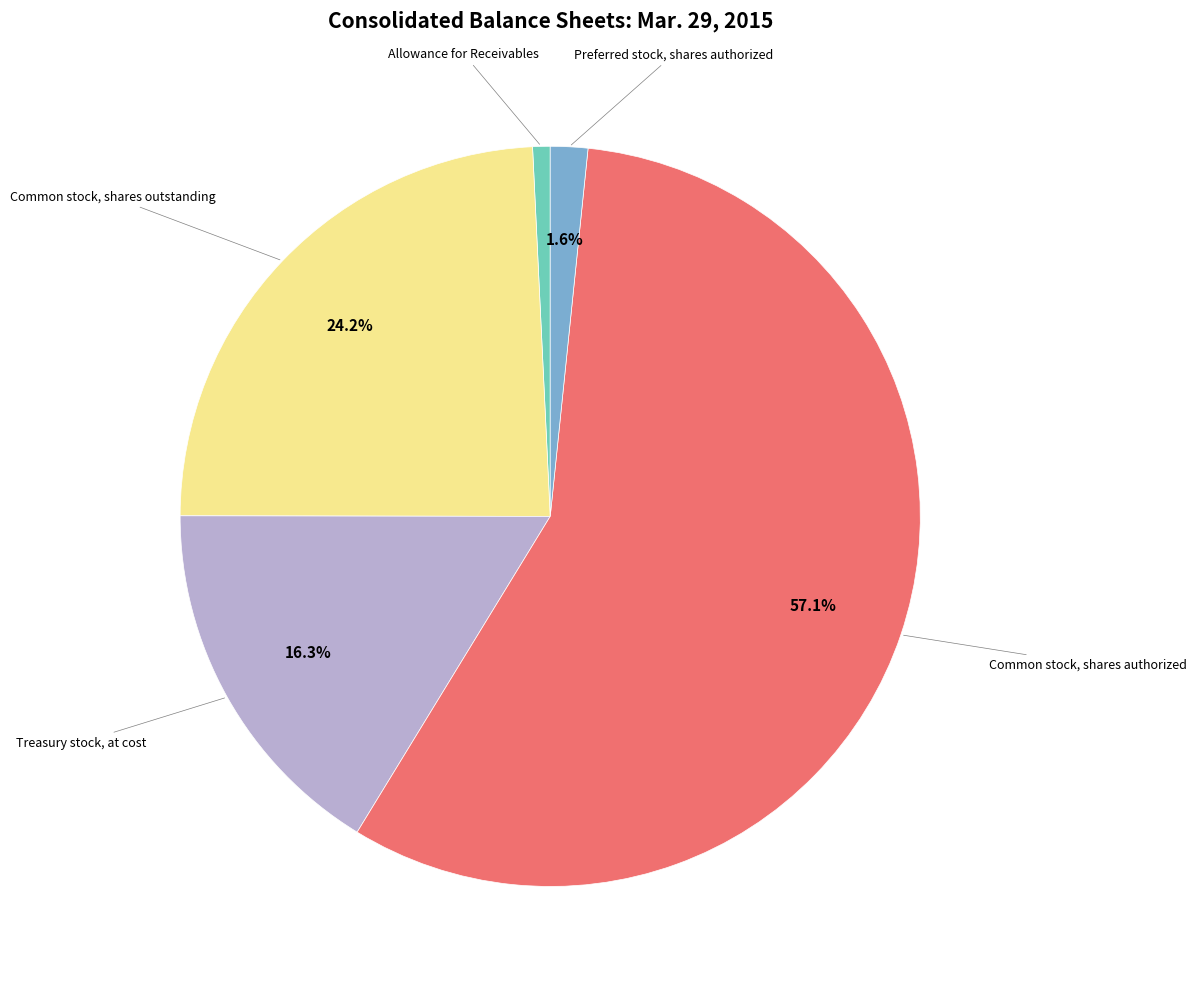

Count the number of slices in the pie.

5